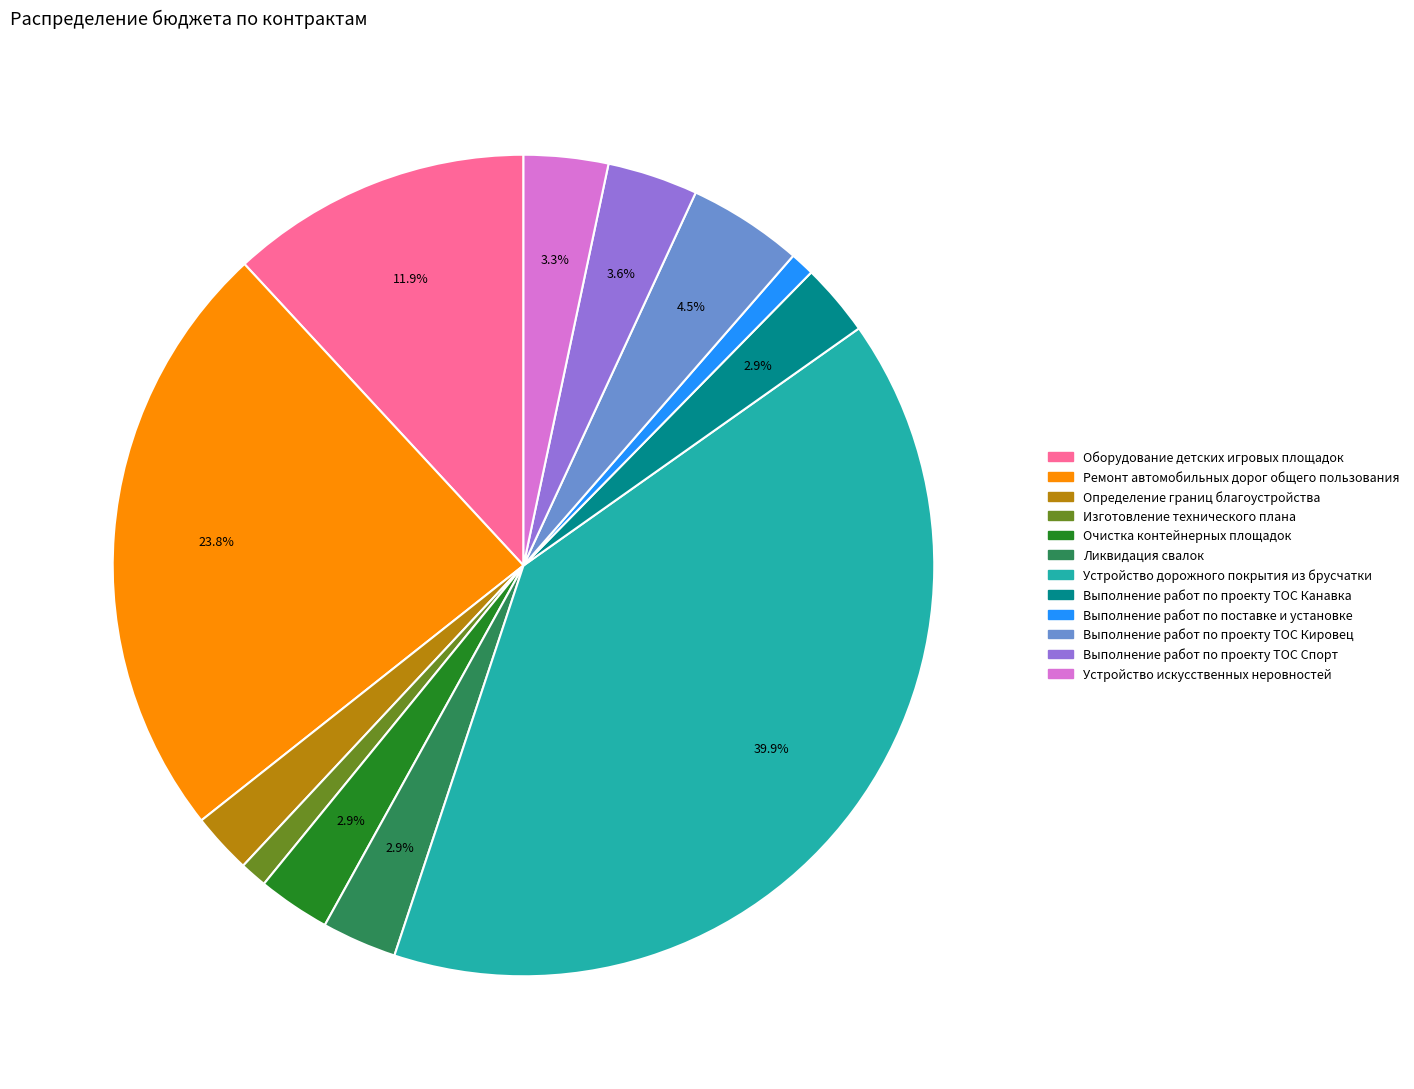

What is the largest slice in the pie chart?

Устройство дорожного покрытия из брусчатки